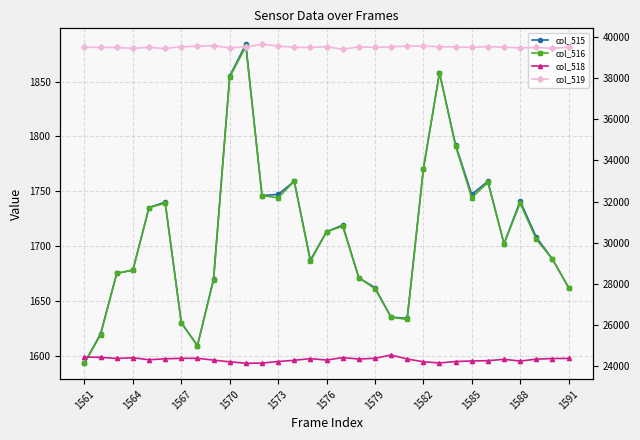

True or false: col_518 and col_519 cross at least once.

False